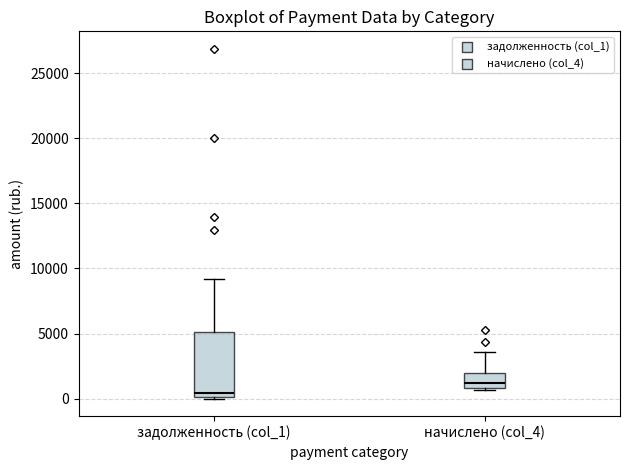

Reading left to right, transcribe this box plot: for each box, give where its median line is, the range the box spans, and where its two whiskers end, as read against the y-axis. The values are not printed on the chart, so give them approximately, as read against the axis.

задолженность (col_1): median 500, box 0 to 5000, whiskers 0 to 9000
начислено (col_4): median 1000 (just above the box's lower edge), box 1000 to 2000, whiskers 500 to 3500